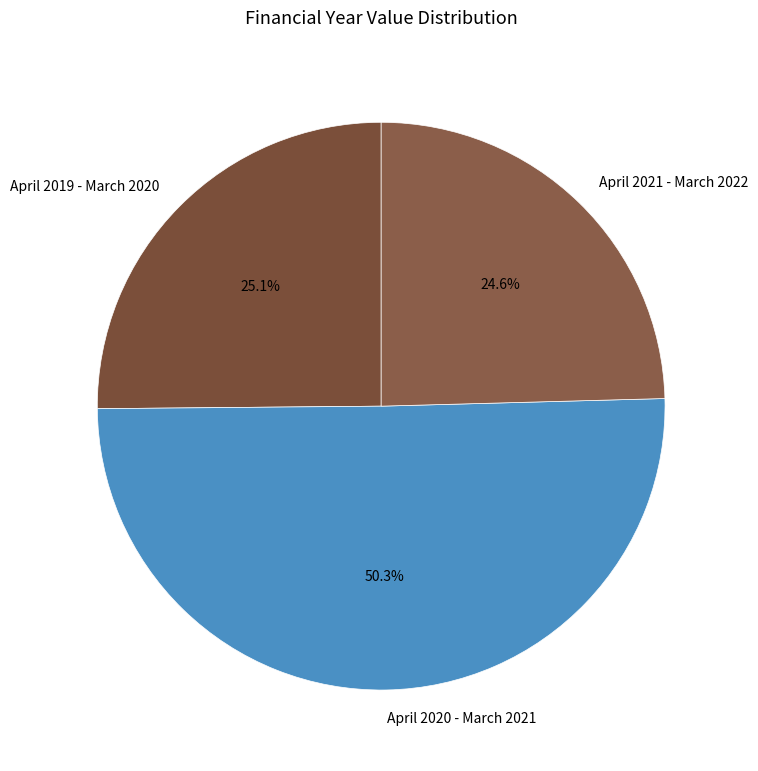

To the nearest percent, what percentage of the pie is April 2020 - March 2021?

50%